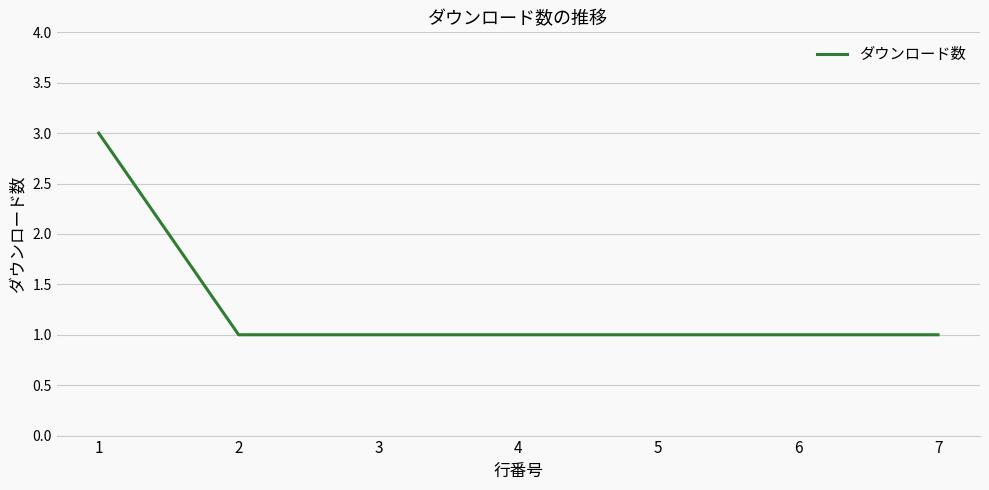

What is the sum of all values?

9